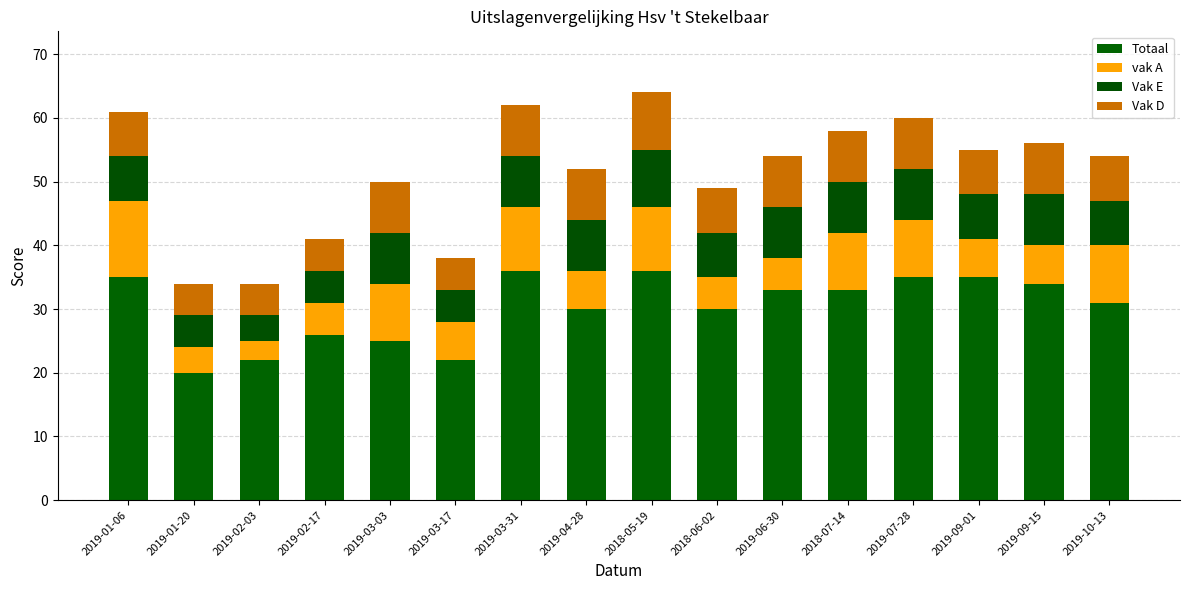

Where is Vak D nearest to the value 7?

2019-01-06